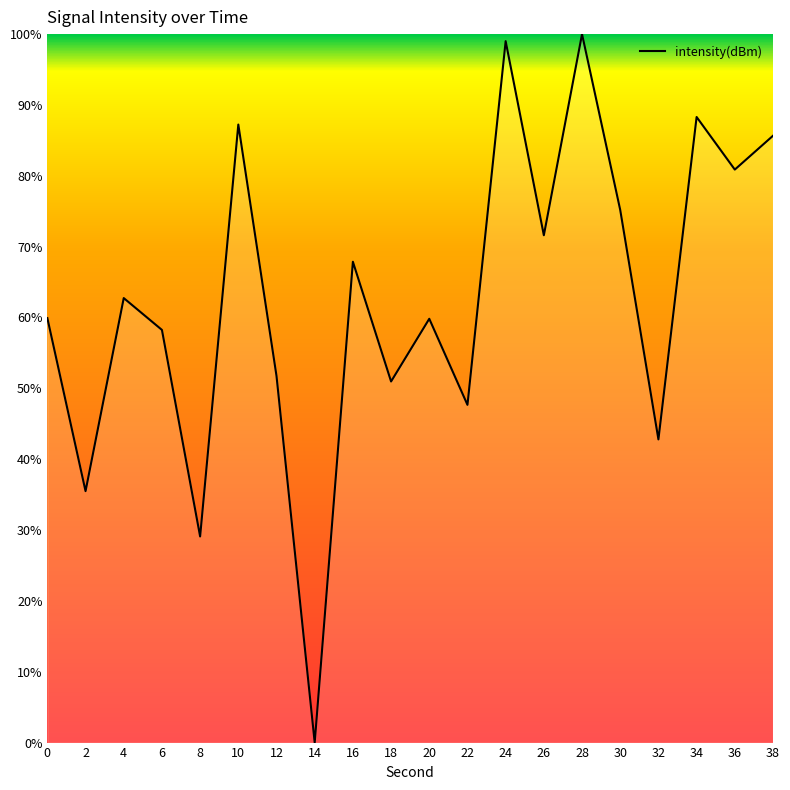

What is the maximum value shown in the chart?

100.0